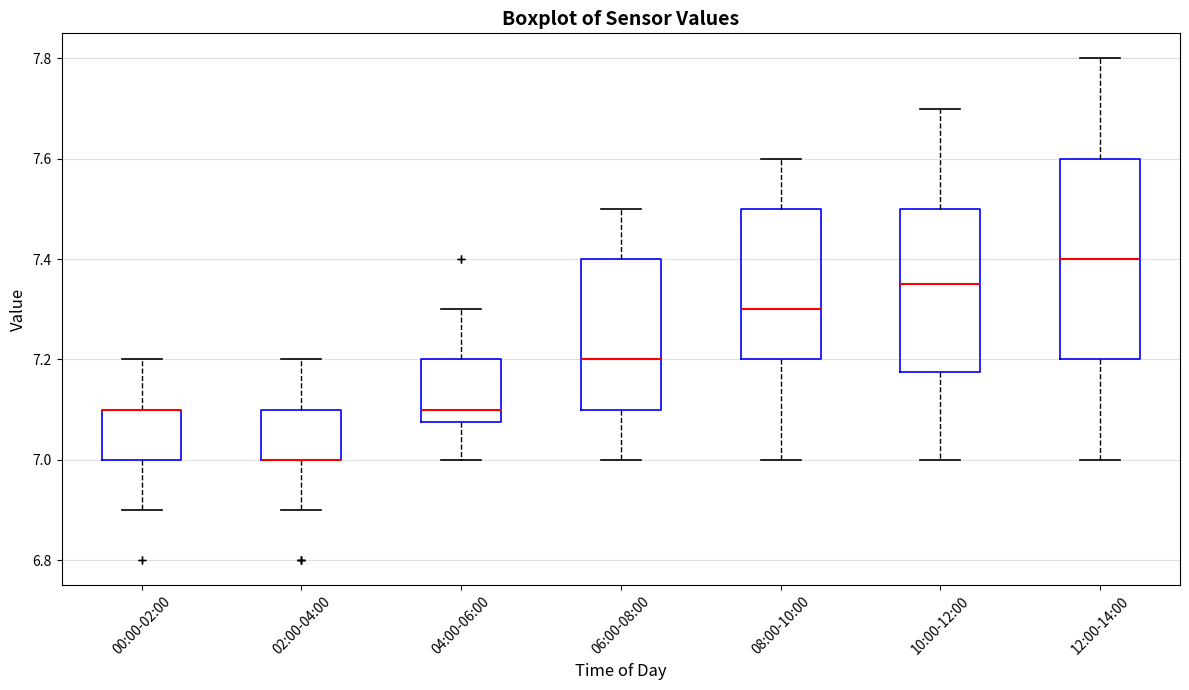

Comparing the boxes themselves (not the whiskers), which one is the tallest?

12:00-14:00